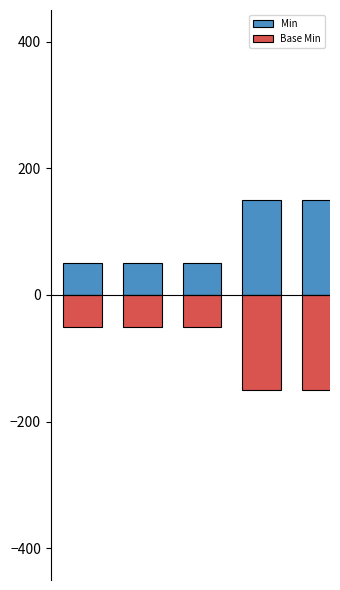

Is it true that Base Min equals -81 at 0?

False